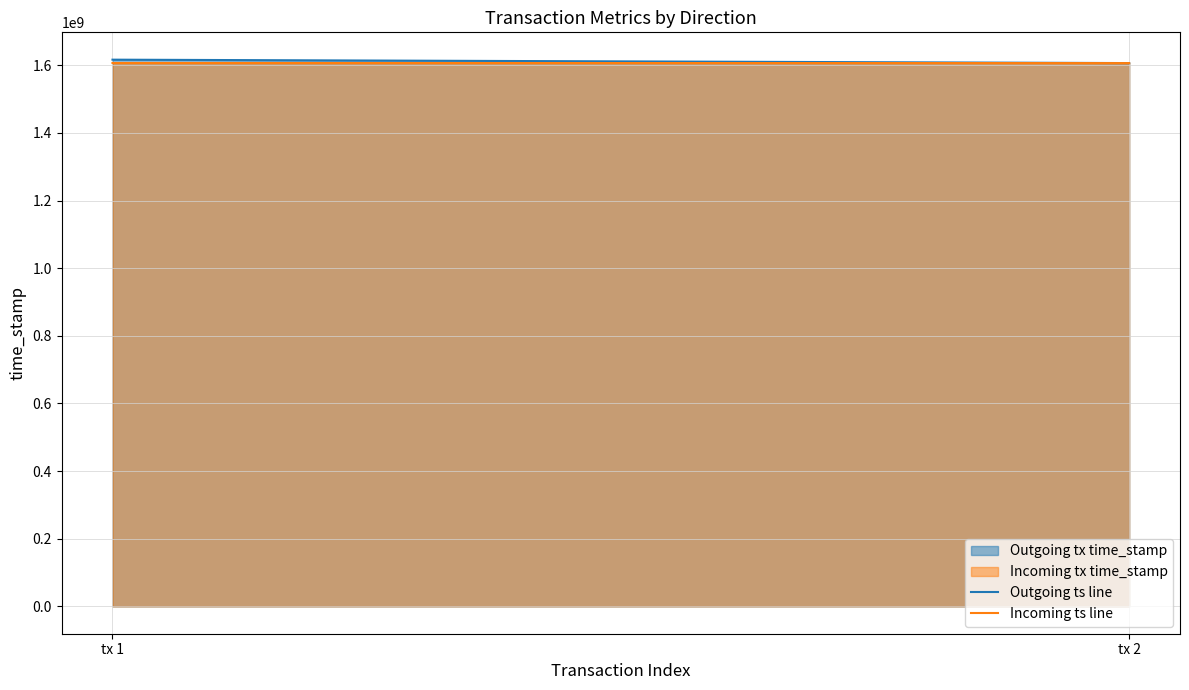

The Incoming ts line series shows 1606389612 at tx 2. True or false?

True